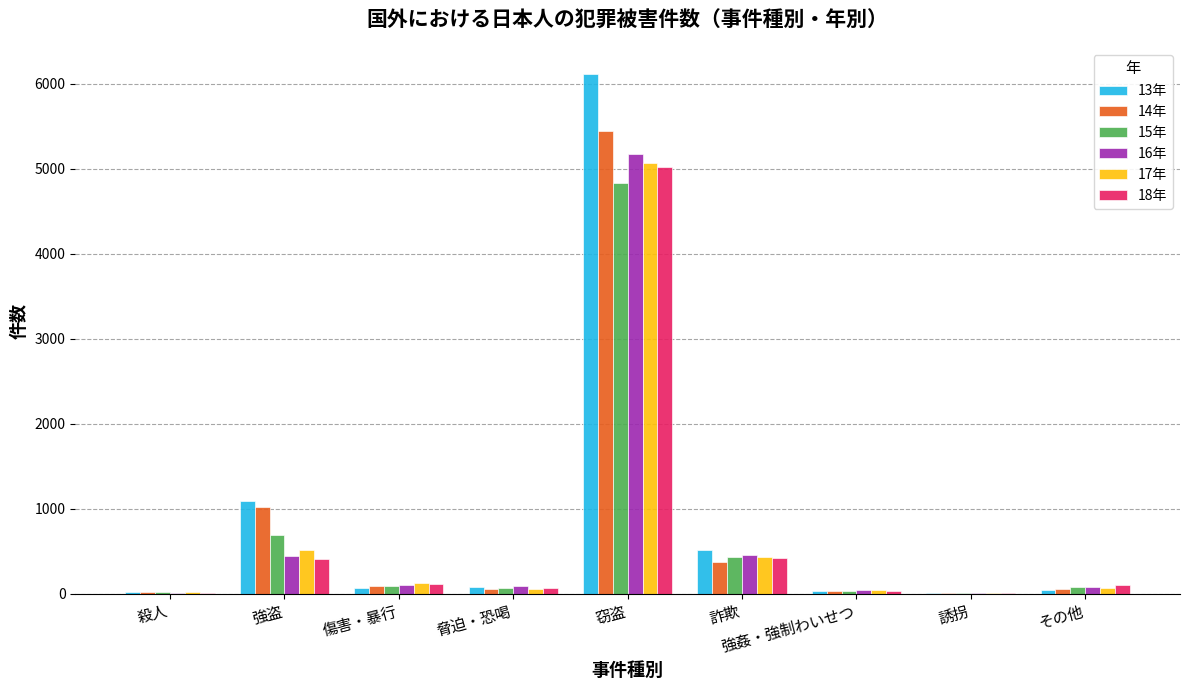

Which series has the largest total across all categories?

13年